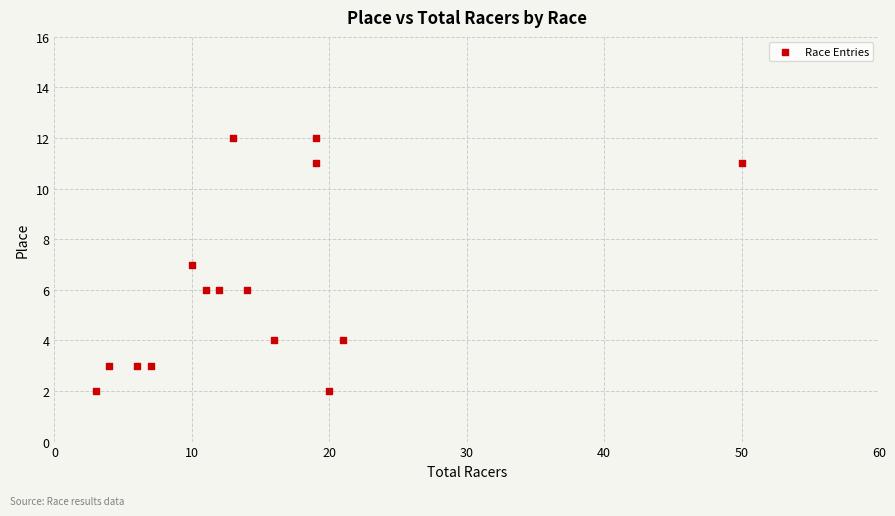

What is the range of Y values (max minus min)?

10